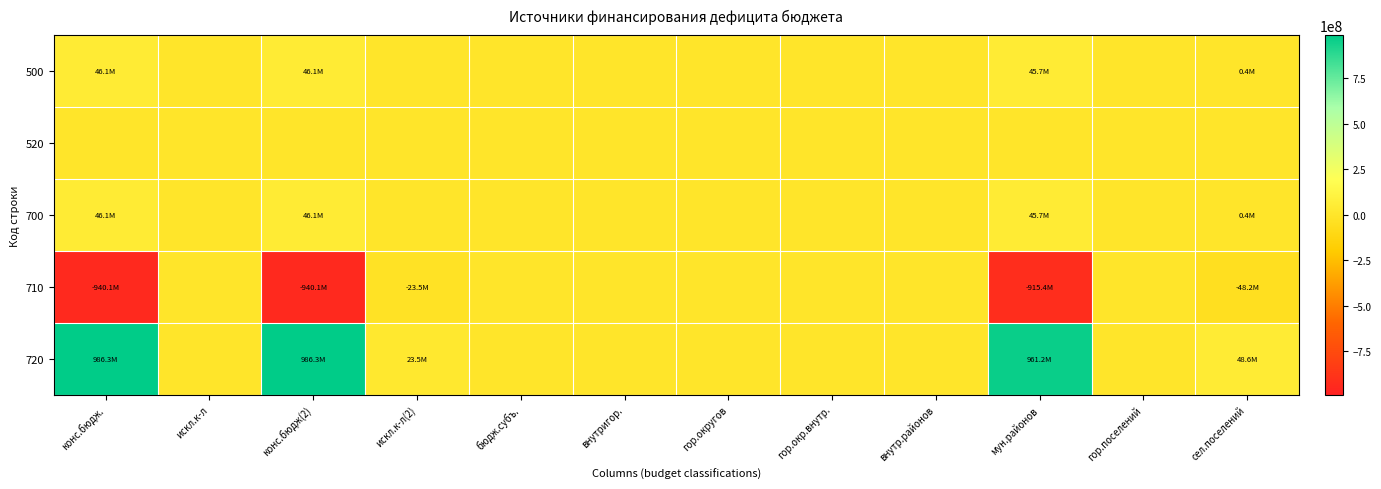

Rank the series at внутр.районов from highest to lowest value.

500, 520, 700, 710, 720